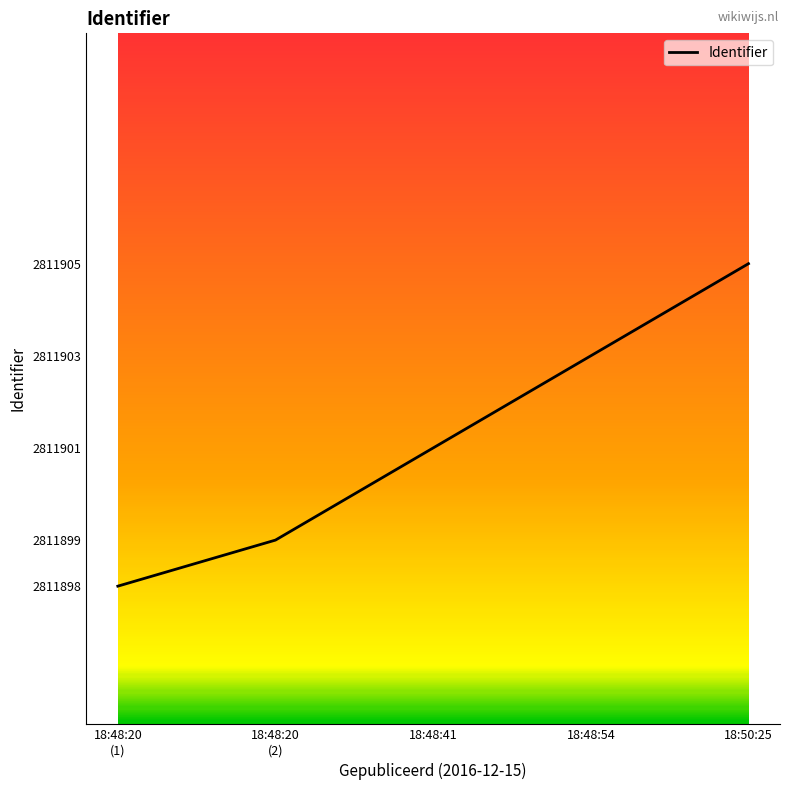

Approximately how many times larger is the value at 18:48:41 compared to 18:48:54?

1.0